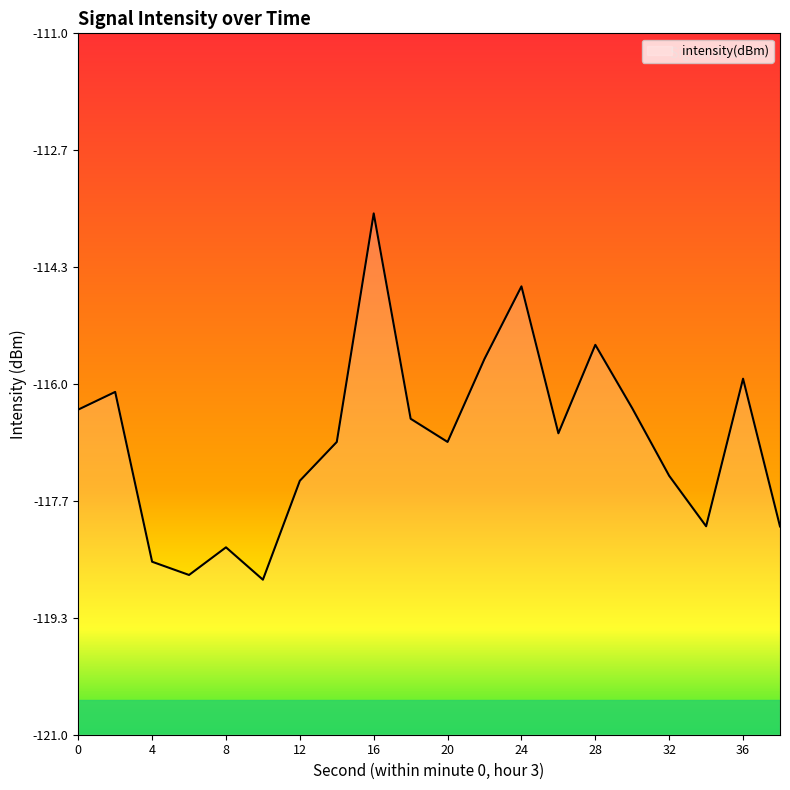

Where is the first local minimum?

6